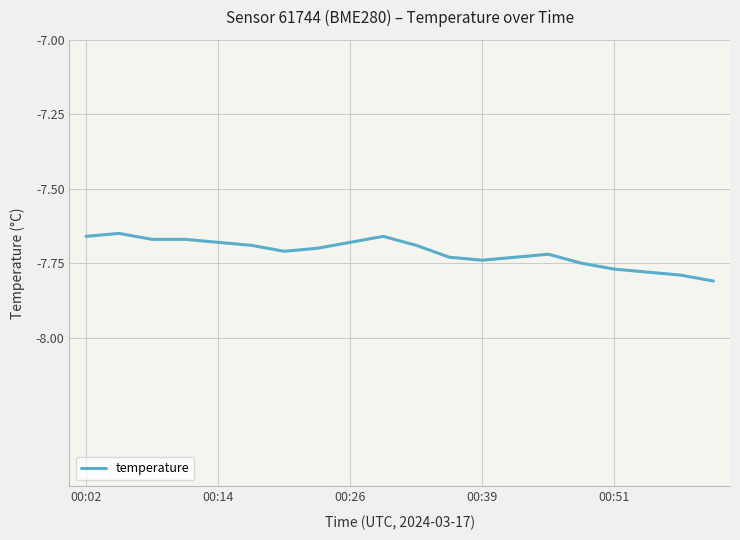

Reading right to left, list all the values displayed in this chart.

-7.8	-7.8	-7.8	-7.8	-7.8	-7.7	-7.7	-7.7	-7.7	-7.7	-7.7	-7.7	-7.7	-7.7	-7.7	-7.7	-7.7	-7.7	-7.7	-7.7